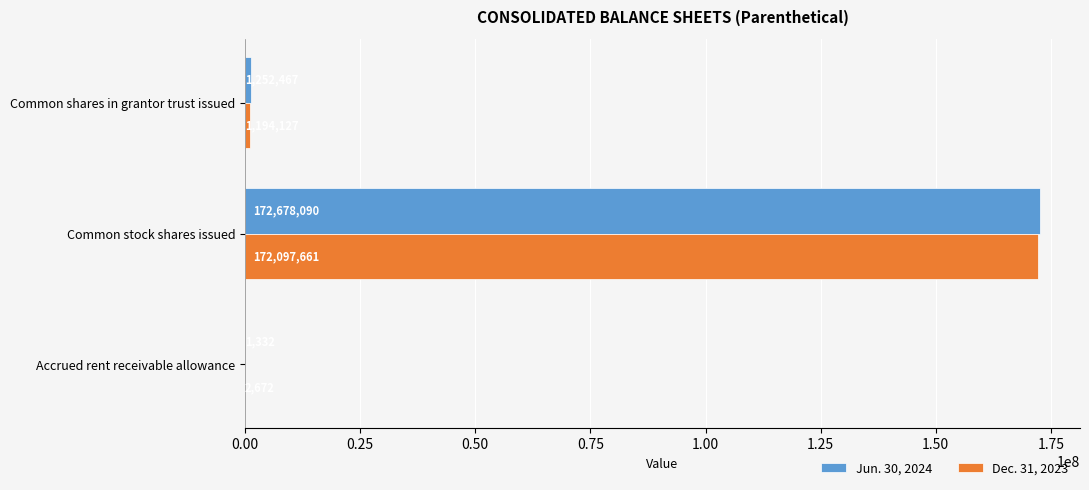

The Dec. 31, 2023 series shows 93538290 at Common stock shares issued. True or false?

False